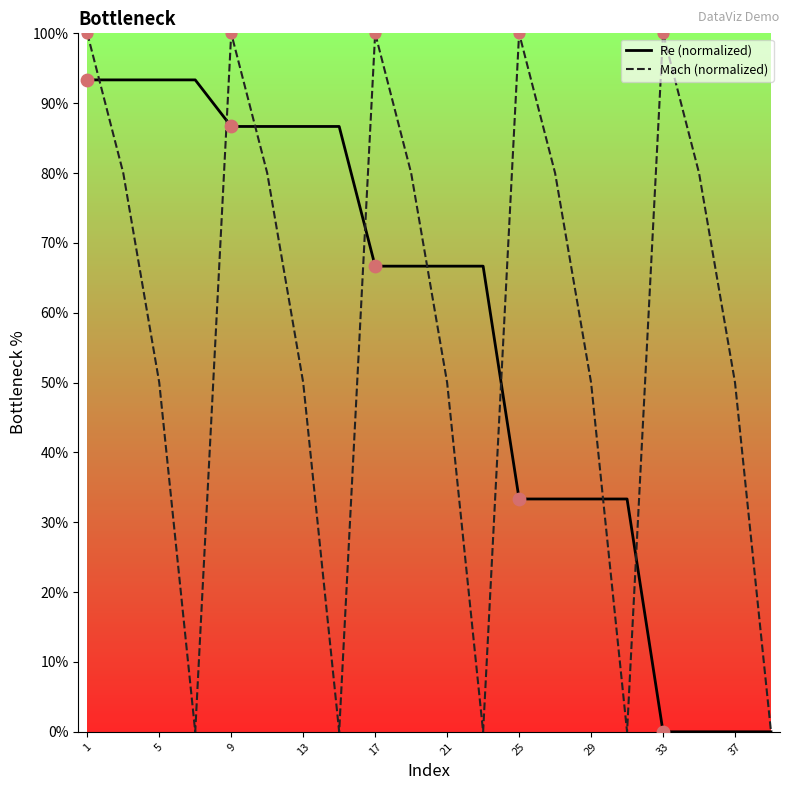

Rank the series by their maximum value, from lowest to highest.

Re (normalized), Mach (normalized)